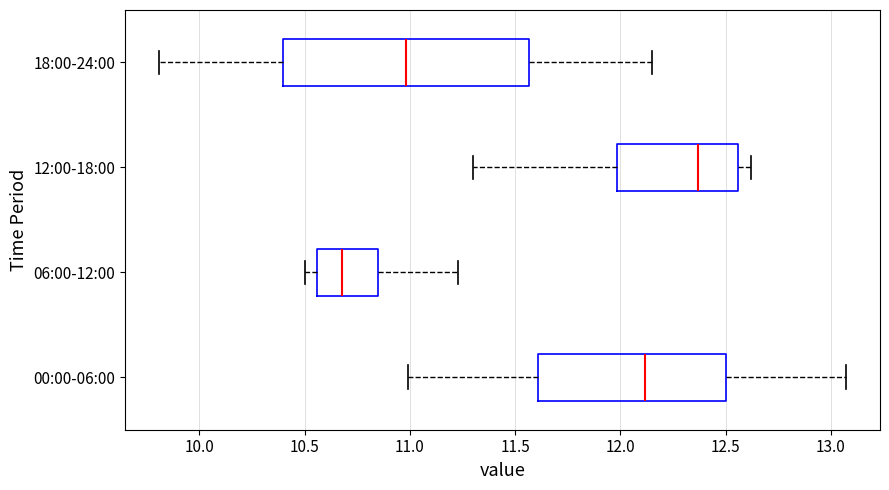

Where does the median line of the box for 00:00-06:00 sit on the x-axis? The values are not printed on the chart, so give them approximately, as read against the axis.

12.10